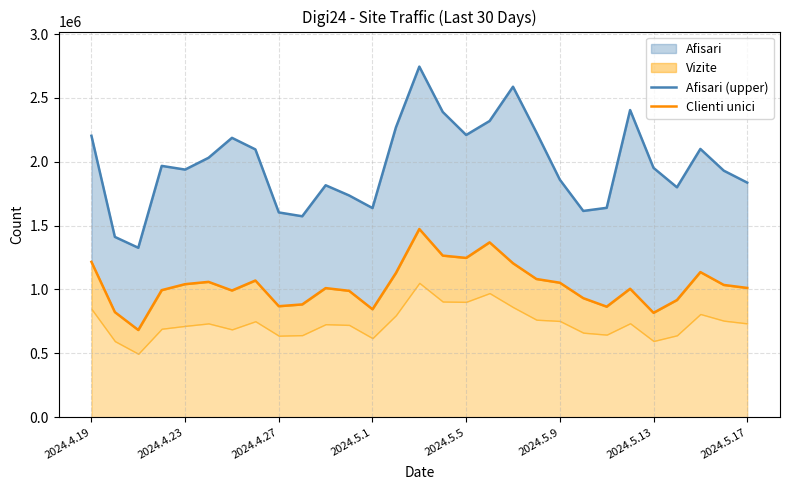

Where does the Afisari (upper) series first go above 1952247?

2024.4.19